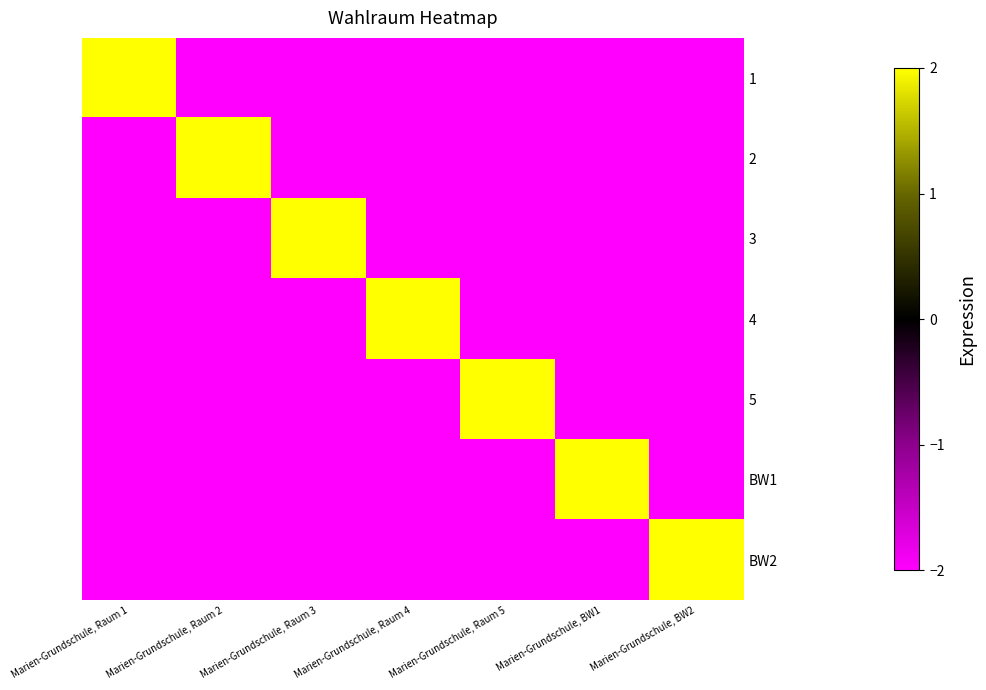

Reading right to left, what are all the values shown in this chart?

1: Marien-Grundschule, BW2=-2	Marien-Grundschule, BW1=-2	Marien-Grundschule, Raum 5=-2	Marien-Grundschule, Raum 4=-2	Marien-Grundschule, Raum 3=-2	Marien-Grundschule, Raum 2=-2	Marien-Grundschule, Raum 1=2
2: Marien-Grundschule, BW2=-2	Marien-Grundschule, BW1=-2	Marien-Grundschule, Raum 5=-2	Marien-Grundschule, Raum 4=-2	Marien-Grundschule, Raum 3=-2	Marien-Grundschule, Raum 2=2	Marien-Grundschule, Raum 1=-2
3: Marien-Grundschule, BW2=-2	Marien-Grundschule, BW1=-2	Marien-Grundschule, Raum 5=-2	Marien-Grundschule, Raum 4=-2	Marien-Grundschule, Raum 3=2	Marien-Grundschule, Raum 2=-2	Marien-Grundschule, Raum 1=-2
4: Marien-Grundschule, BW2=-2	Marien-Grundschule, BW1=-2	Marien-Grundschule, Raum 5=-2	Marien-Grundschule, Raum 4=2	Marien-Grundschule, Raum 3=-2	Marien-Grundschule, Raum 2=-2	Marien-Grundschule, Raum 1=-2
5: Marien-Grundschule, BW2=-2	Marien-Grundschule, BW1=-2	Marien-Grundschule, Raum 5=2	Marien-Grundschule, Raum 4=-2	Marien-Grundschule, Raum 3=-2	Marien-Grundschule, Raum 2=-2	Marien-Grundschule, Raum 1=-2
BW1: Marien-Grundschule, BW2=-2	Marien-Grundschule, BW1=2	Marien-Grundschule, Raum 5=-2	Marien-Grundschule, Raum 4=-2	Marien-Grundschule, Raum 3=-2	Marien-Grundschule, Raum 2=-2	Marien-Grundschule, Raum 1=-2
BW2: Marien-Grundschule, BW2=2	Marien-Grundschule, BW1=-2	Marien-Grundschule, Raum 5=-2	Marien-Grundschule, Raum 4=-2	Marien-Grundschule, Raum 3=-2	Marien-Grundschule, Raum 2=-2	Marien-Grundschule, Raum 1=-2